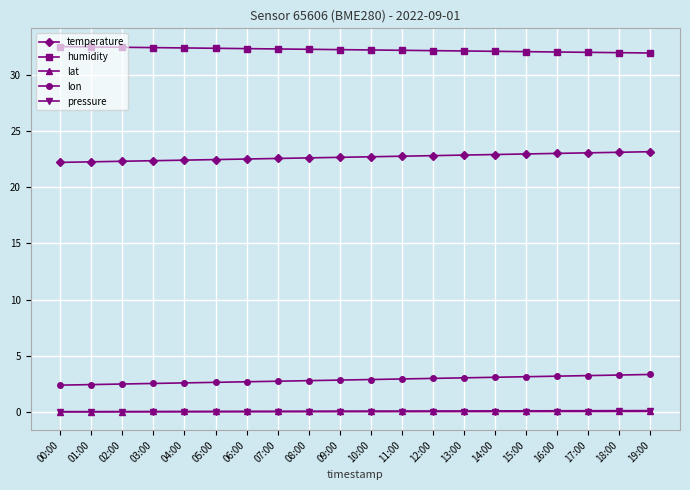

How many lines are shown in the chart?

5